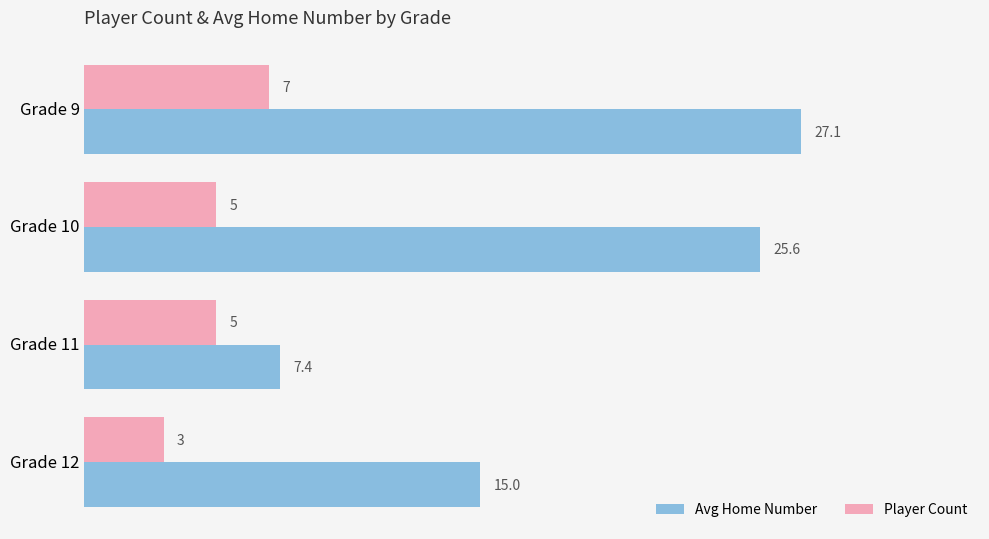

True or false: Avg Home Number has a value of 40.2 at Grade 10.

False